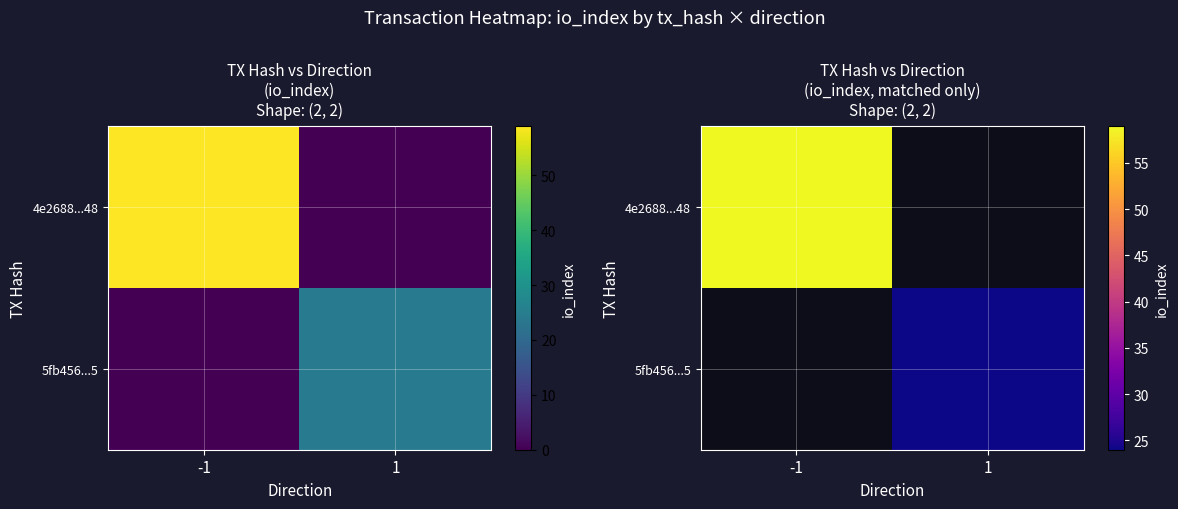

How many values in 5fb456...5 are above zero?

1